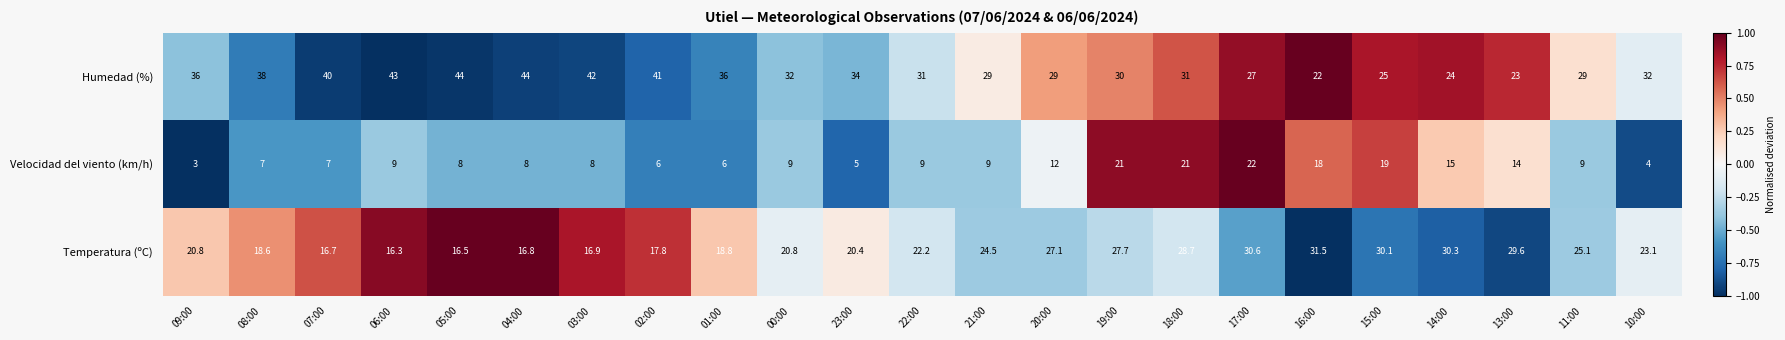

What value does the Temperatura (ºC) series have at 06:00?

16.3